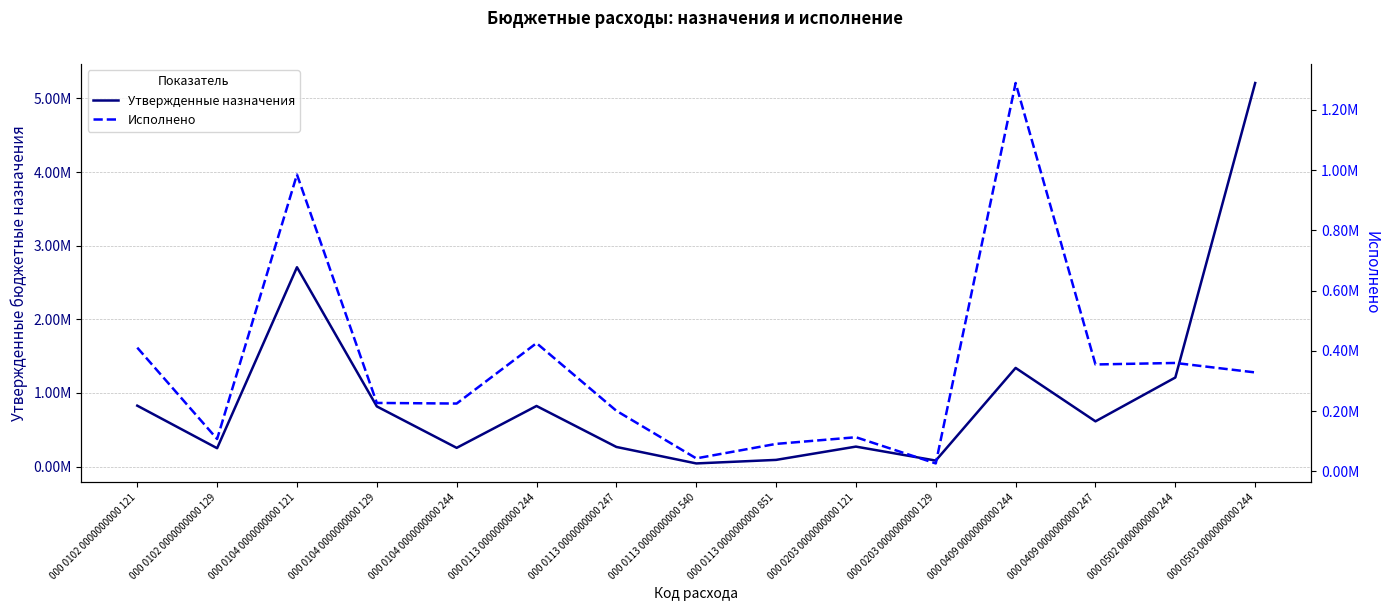

Is it true that Исполнено equals 305633.1 at 000 0104 0000000000 244?

False